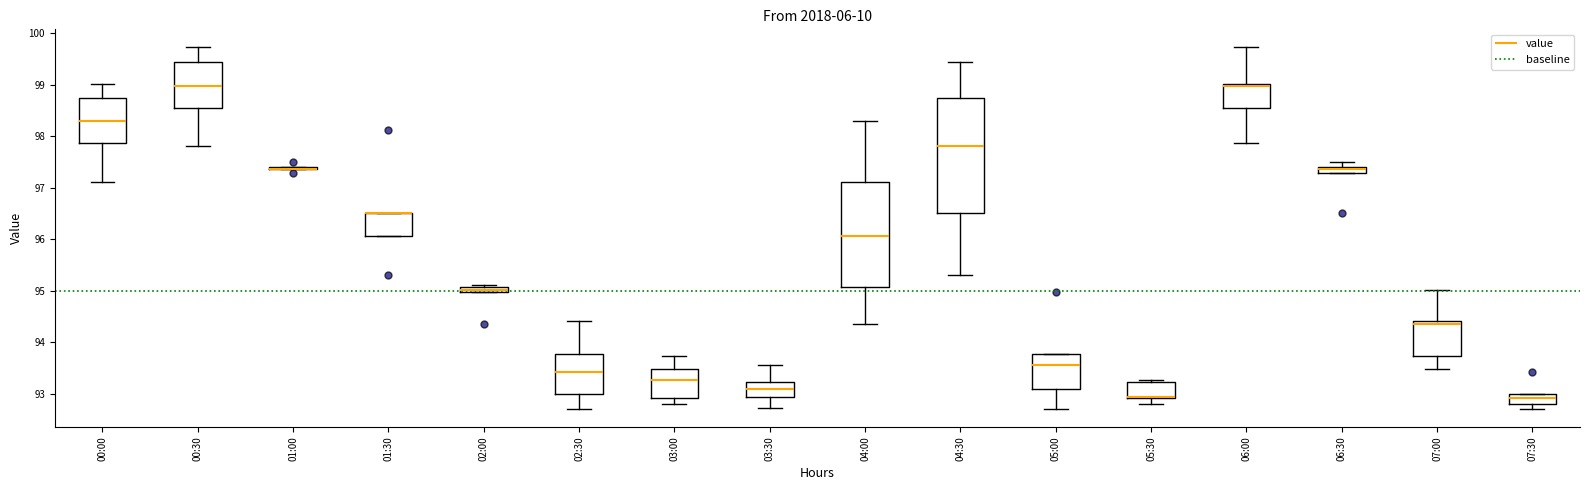

Comparing the boxes themselves (not the whiskers), which one is the tallest?

04:30